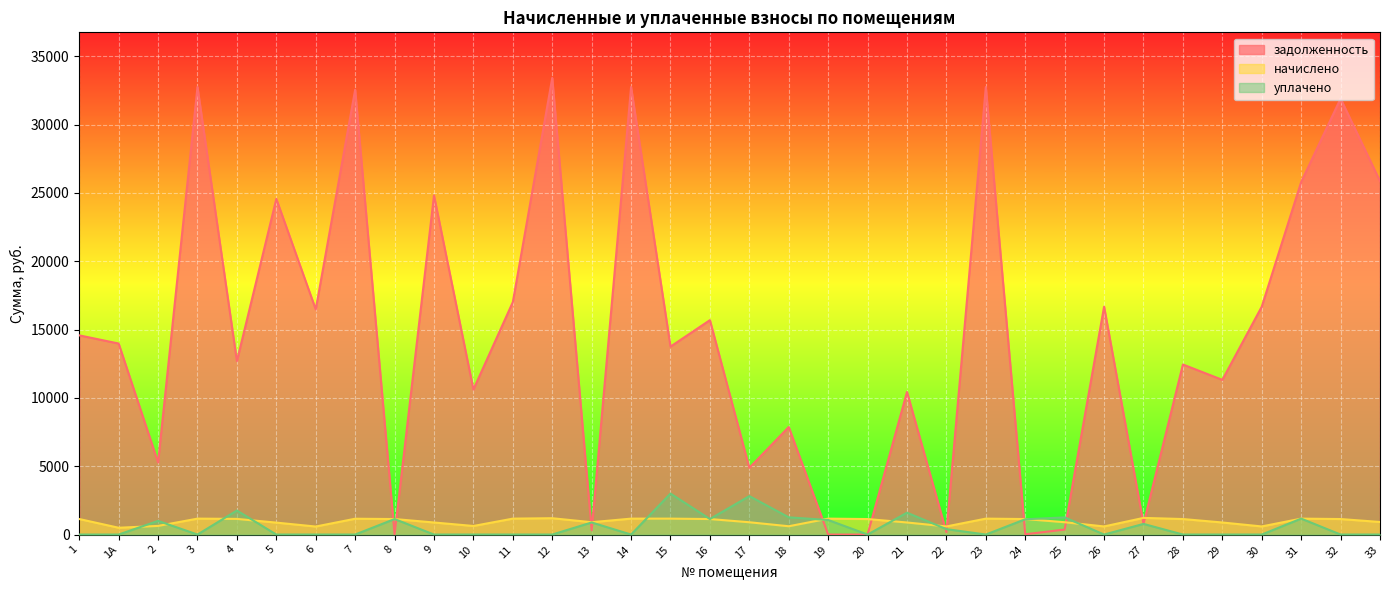

Where is уплачено nearest to the value 1500?

21